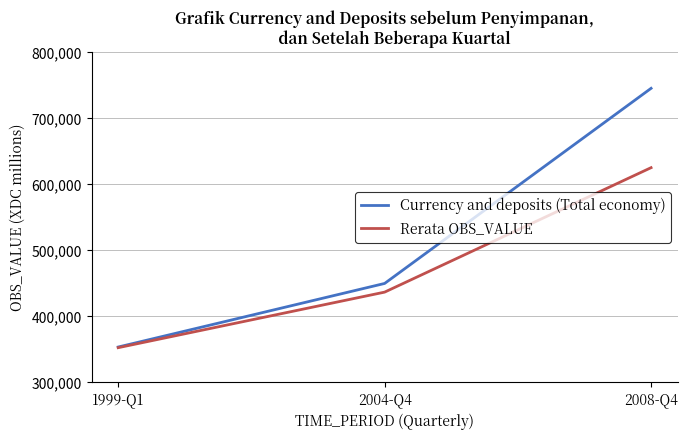

Does the chart display data point markers on the line(s)?

No